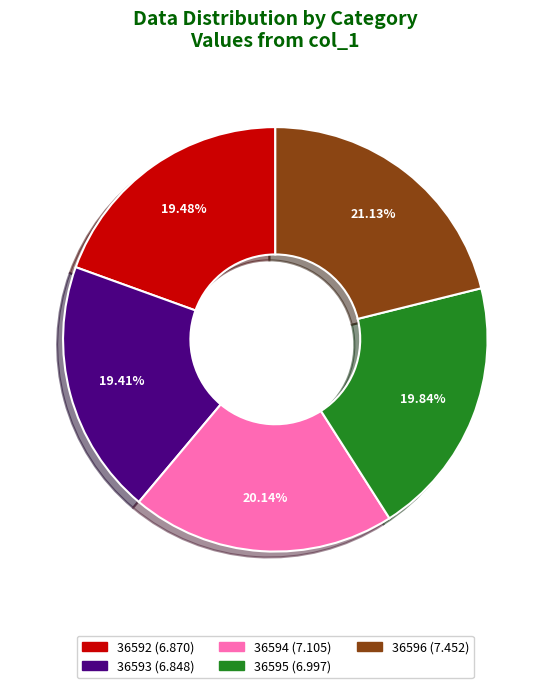

The 36592 slice represents 14% of the pie. True or false?

False